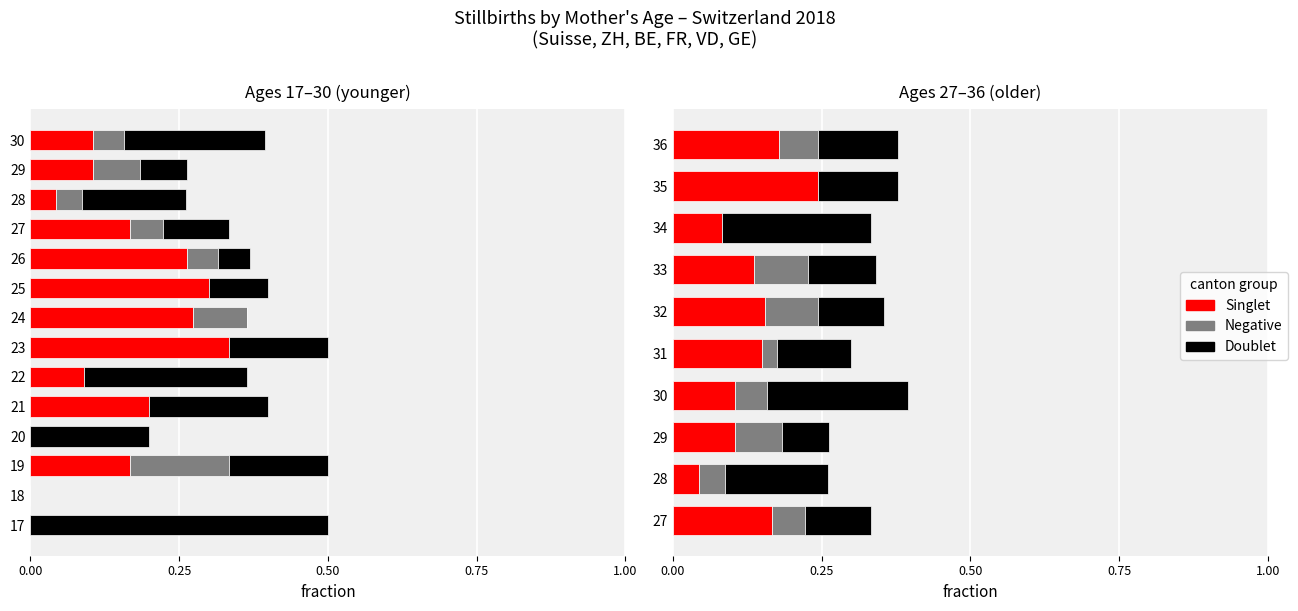

What is the difference between the maximum and minimum values in the Doublet series?

0.2